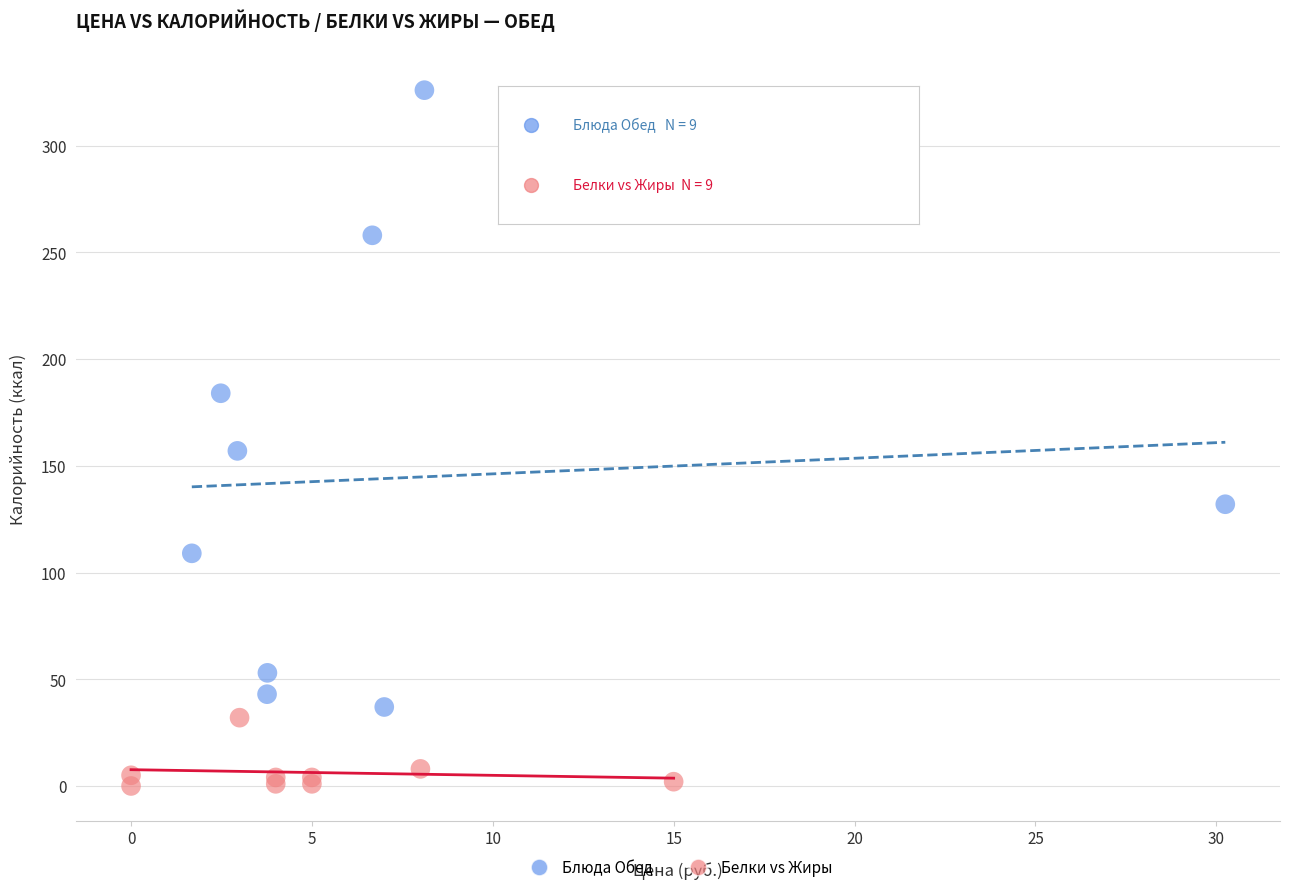

Which series has the widest spread of Y values?

Блюда Обед